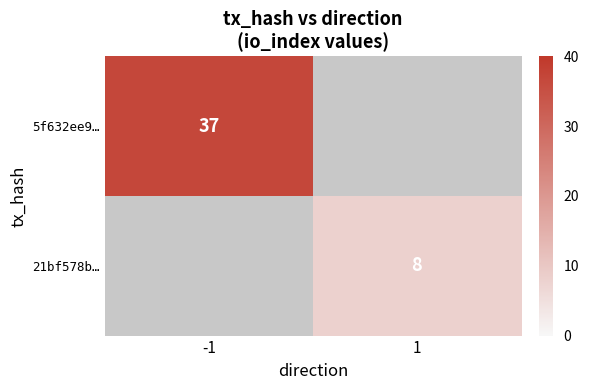

At how many categories does at least one series exceed 36?

1